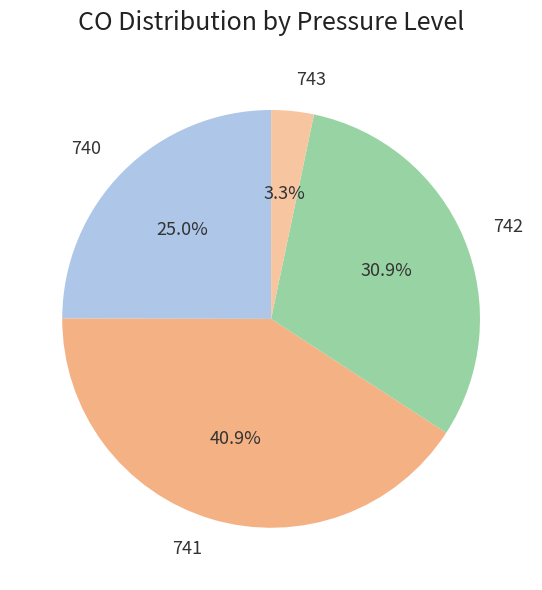

Is 740 the majority of the pie?

No